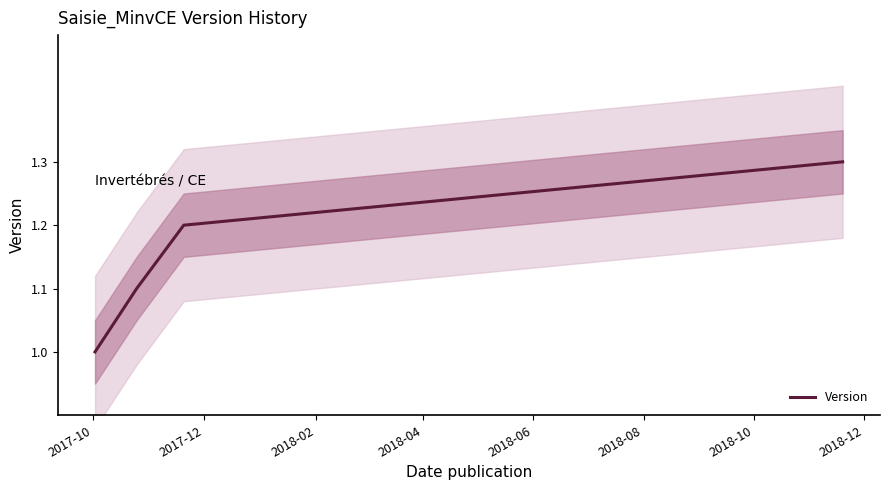

True or false: the data has more than 2 interior local peaks.

False